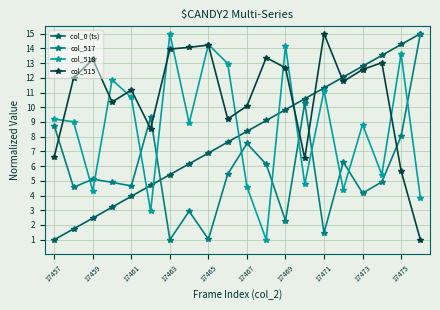

What is the smallest value displayed?

1.0